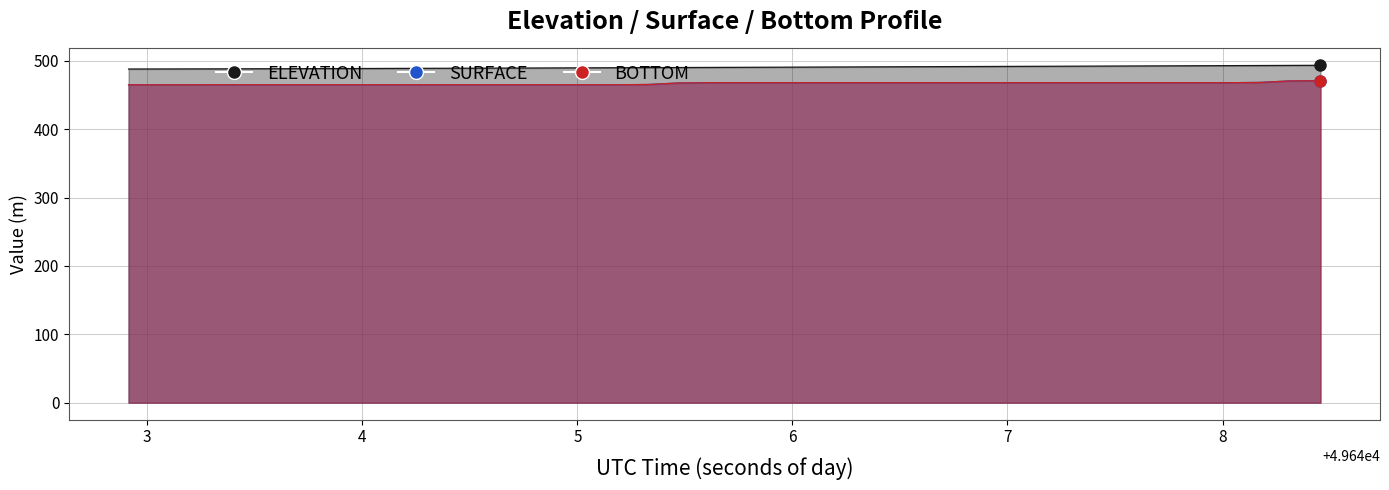

What is the label of the 37th point from the right?

5